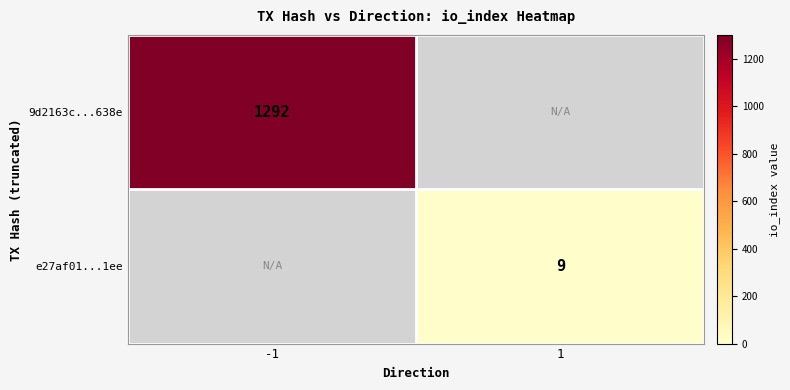

Is it true that e27af01...1ee equals 9 at 1?

True